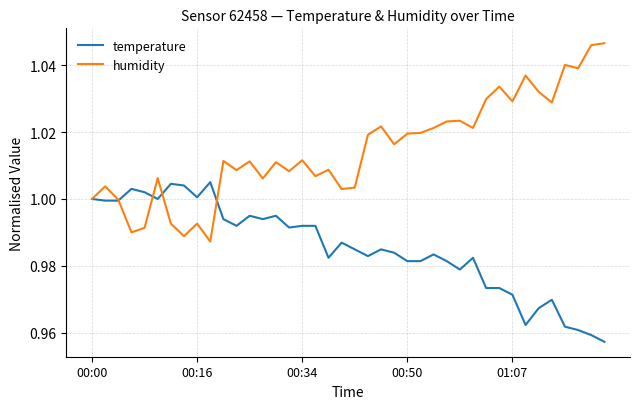

Which series has the largest total across all categories?

humidity